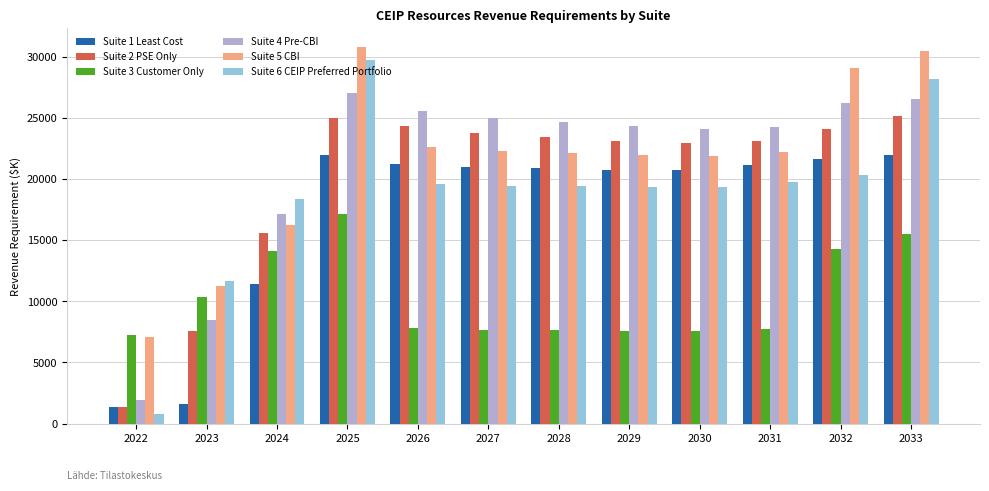

The Suite 3 Customer Only series shows 22191.0 at 2033. True or false?

False